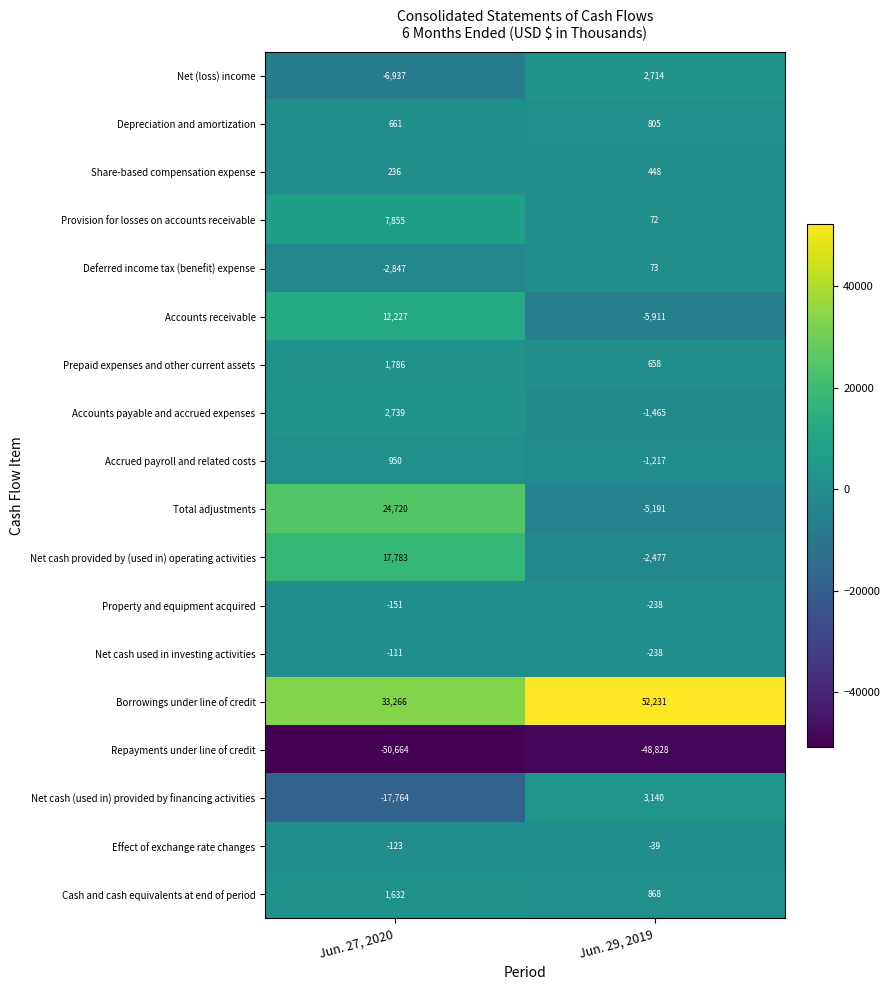

Rank the series at Jun. 27, 2020 from highest to lowest value.

Borrowings under line of credit, Total adjustments, Net cash provided by (used in) operating activities, Accounts receivable, Provision for losses on accounts receivable, Accounts payable and accrued expenses, Prepaid expenses and other current assets, Cash and cash equivalents at end of period, Accrued payroll and related costs, Depreciation and amortization, Share-based compensation expense, Net cash used in investing activities, Effect of exchange rate changes, Property and equipment acquired, Deferred income tax (benefit) expense, Net (loss) income, Net cash (used in) provided by financing activities, Repayments under line of credit